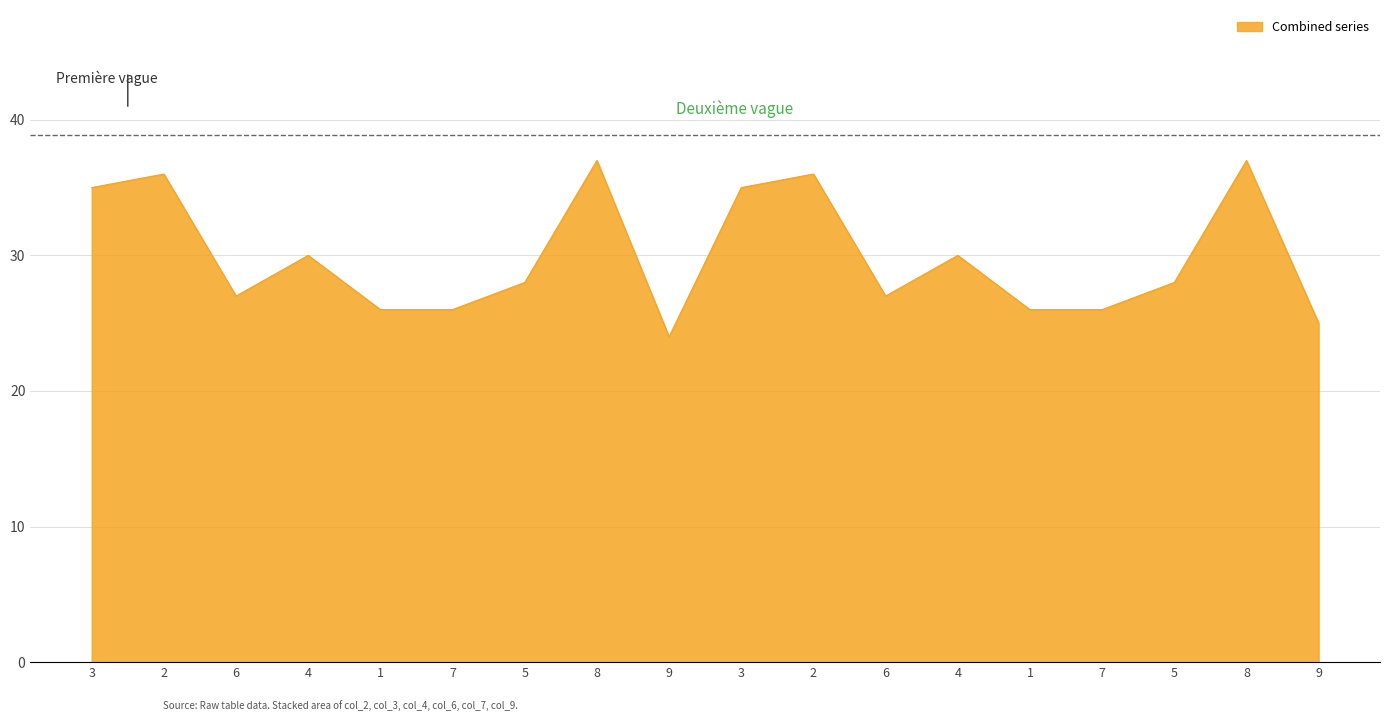

What is the minimum value shown in the chart?

24